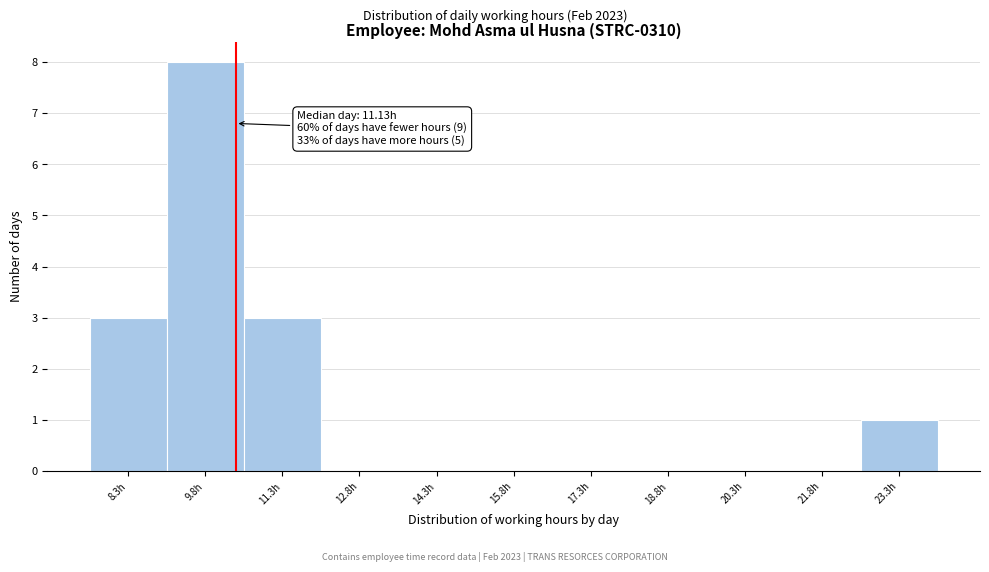

Reading left to right, transcribe all the data shown in this chart.

8.3h=3	9.8h=8	11.3h=3	12.8h=0	14.3h=0	15.8h=0	17.3h=0	18.8h=0	20.3h=0	21.8h=0	23.3h=1